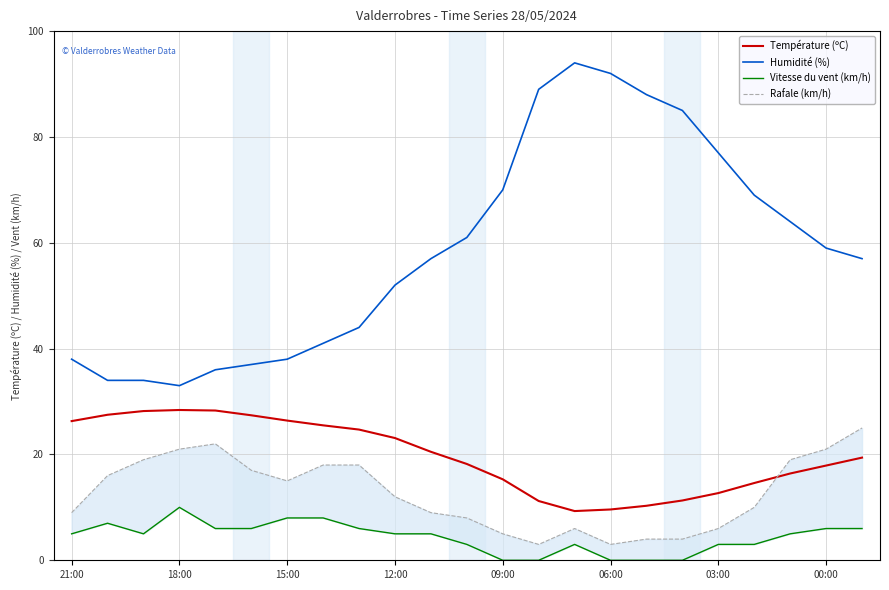

At how many categories does at least one series exceed 42?

15